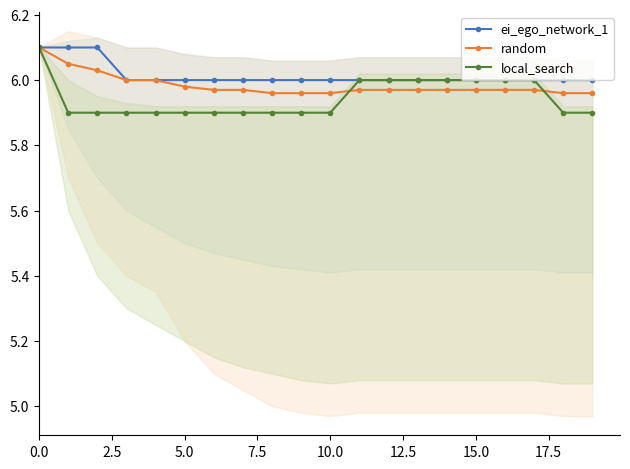

How many values in the ei_ego_network_1 series exceed 6?

3